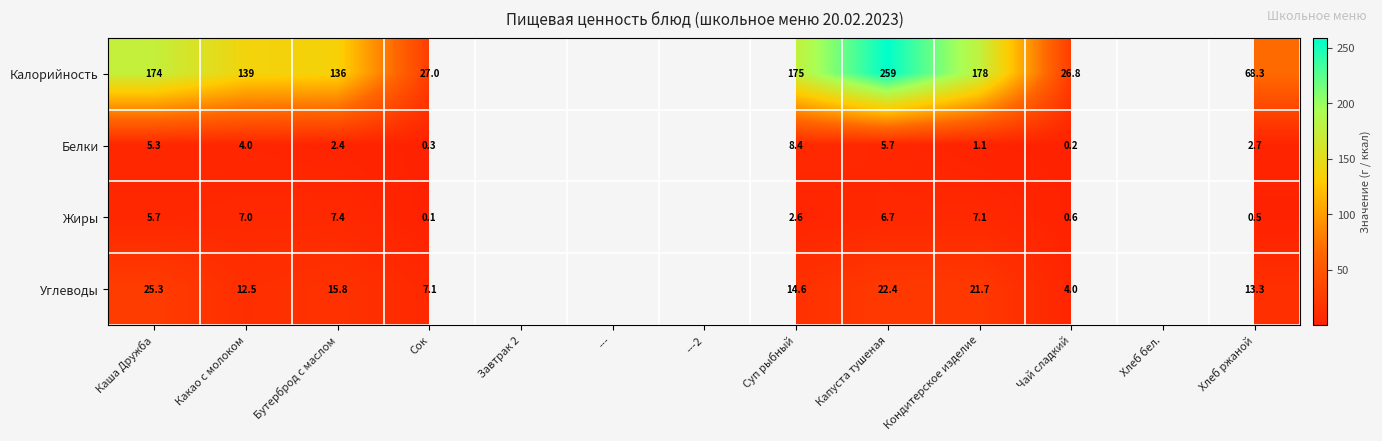

True or false: Белки has a value of 3.5 at Капуста тушеная.

False